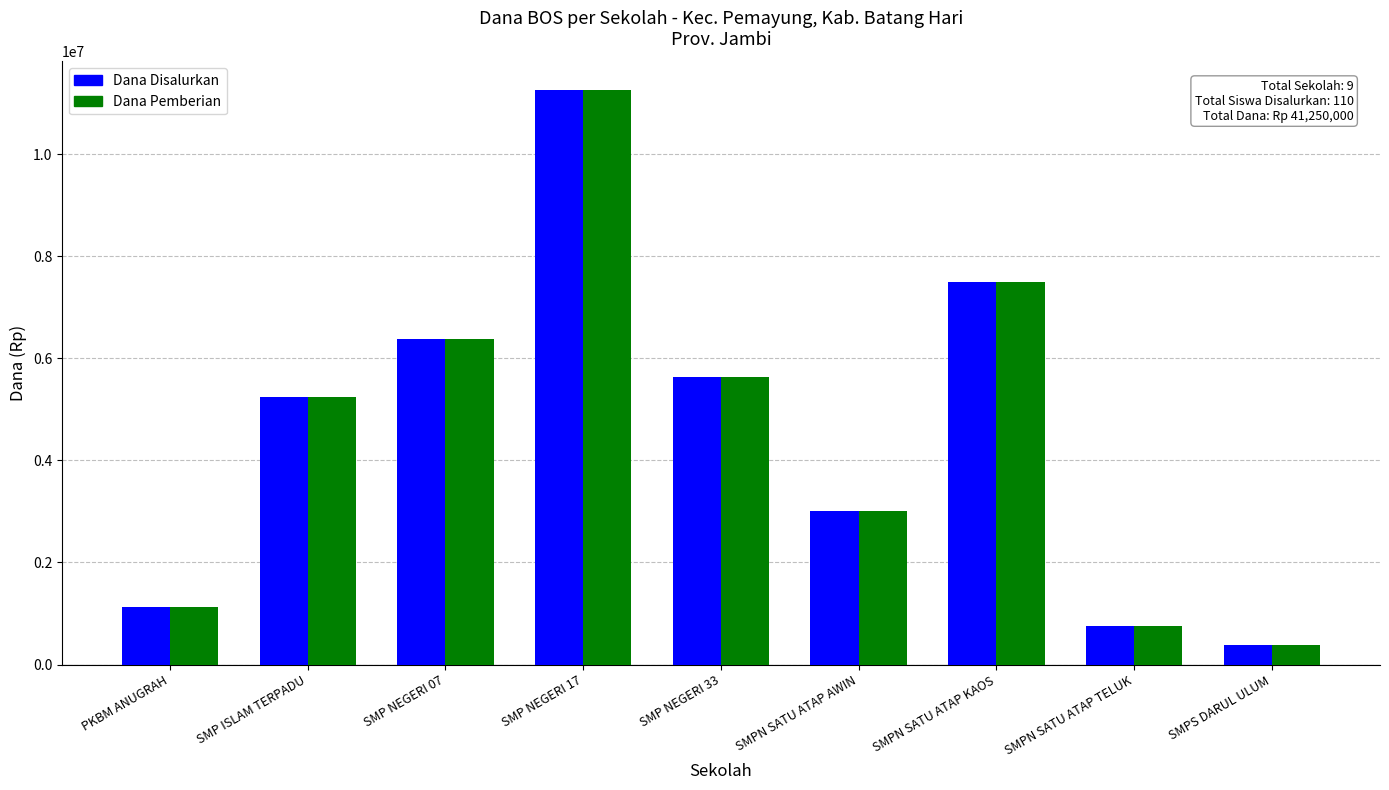

List the labels in order of Dana Disalurkan value, largest first.

SMP NEGERI 17, SMPN SATU ATAP KAOS, SMP NEGERI 07, SMP NEGERI 33, SMP ISLAM TERPADU, SMPN SATU ATAP AWIN, PKBM ANUGRAH, SMPN SATU ATAP TELUK, SMPS DARUL ULUM